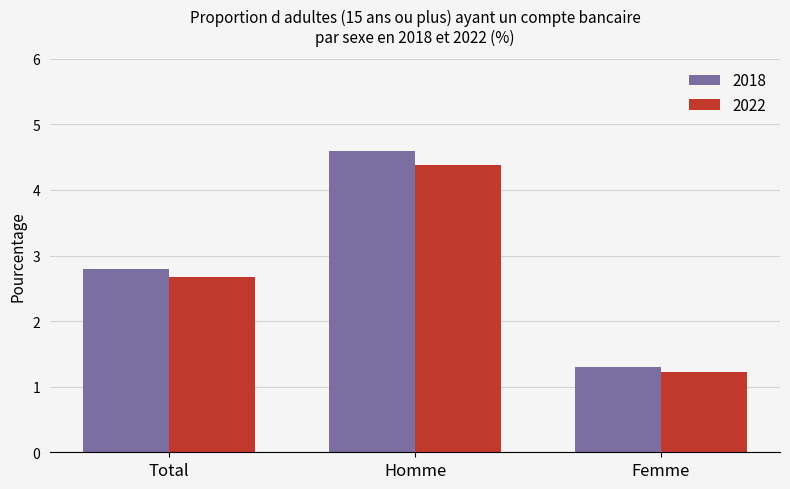

Reading left to right, extract all data points from this chart.

2018: 2.8	4.6	1.3
2022: 2.7	4.4	1.2